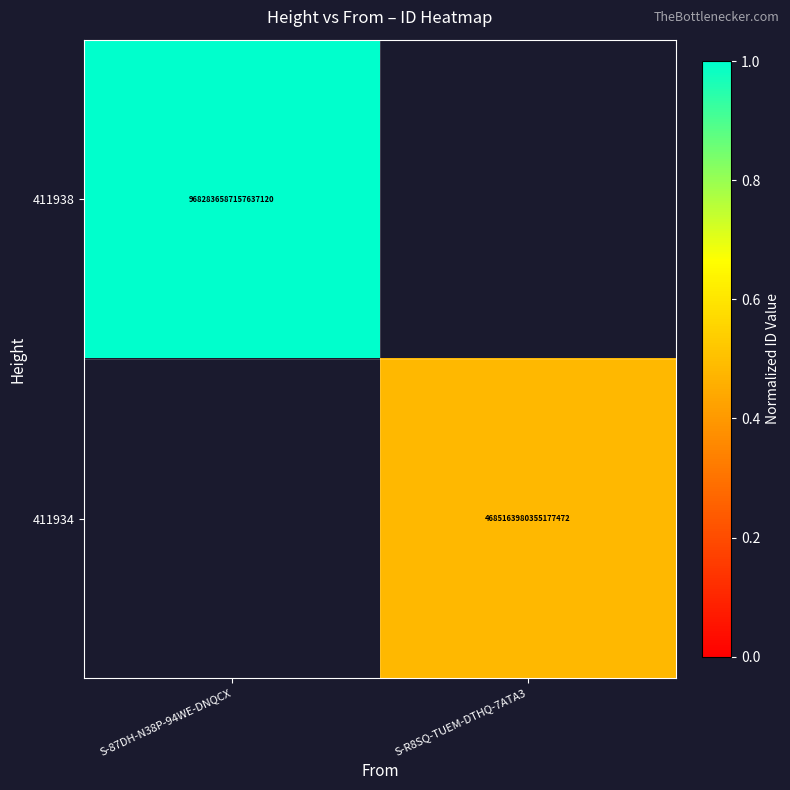

The value of 411934 at S-R8SQ-TUEM-DTHQ-7ATA3 is 1785297580867107584. True or false?

False